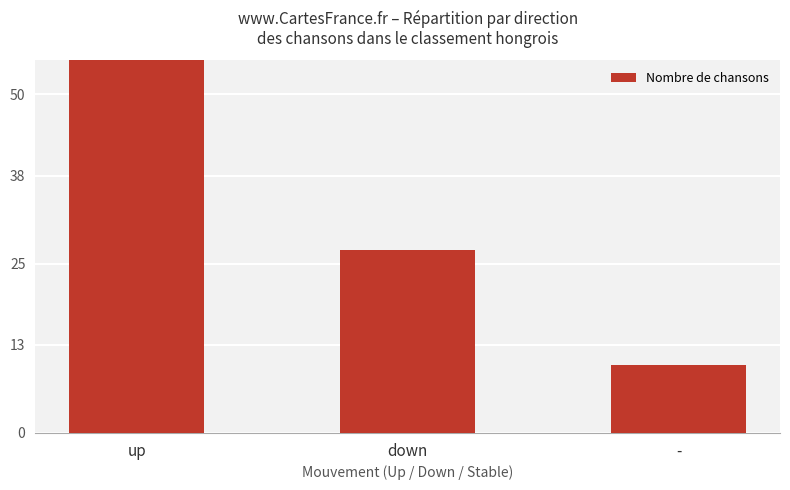

Rank the categories by value from highest to lowest.

up, down, -